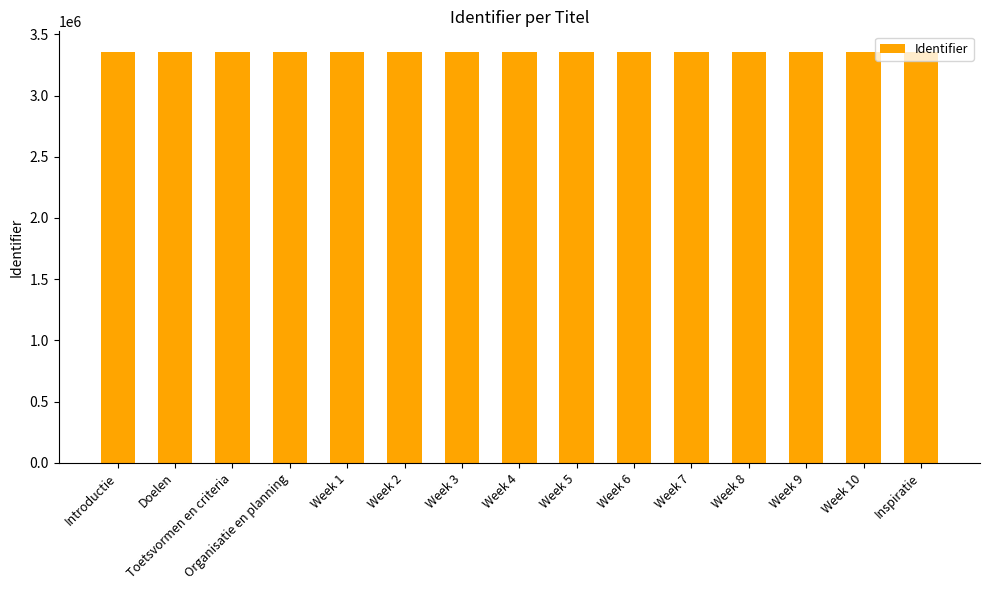

What is the minimum value shown in the chart?

3357395